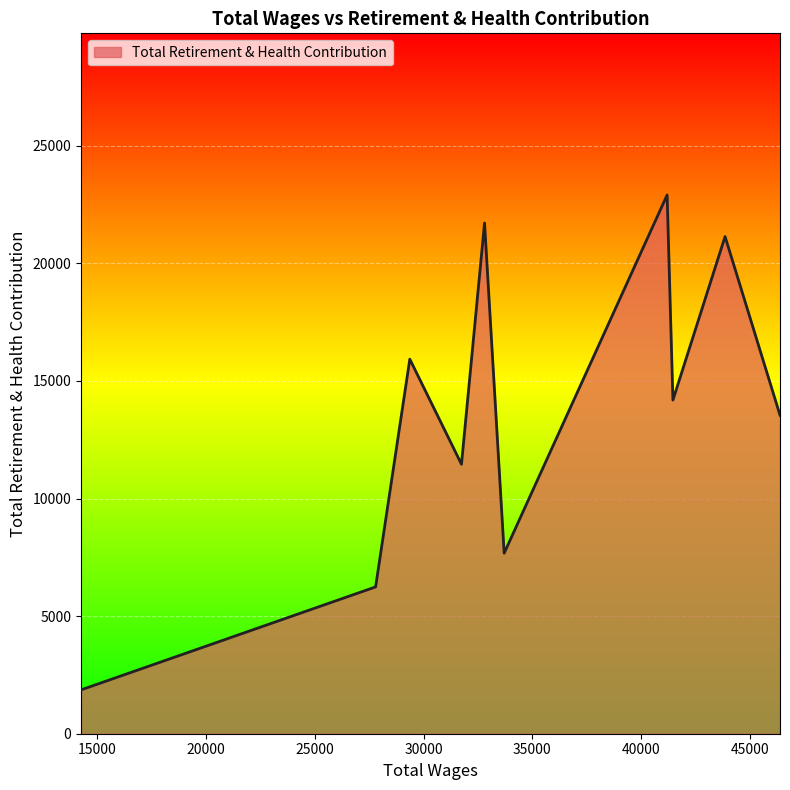

Does the chart display data point markers on the line(s)?

No